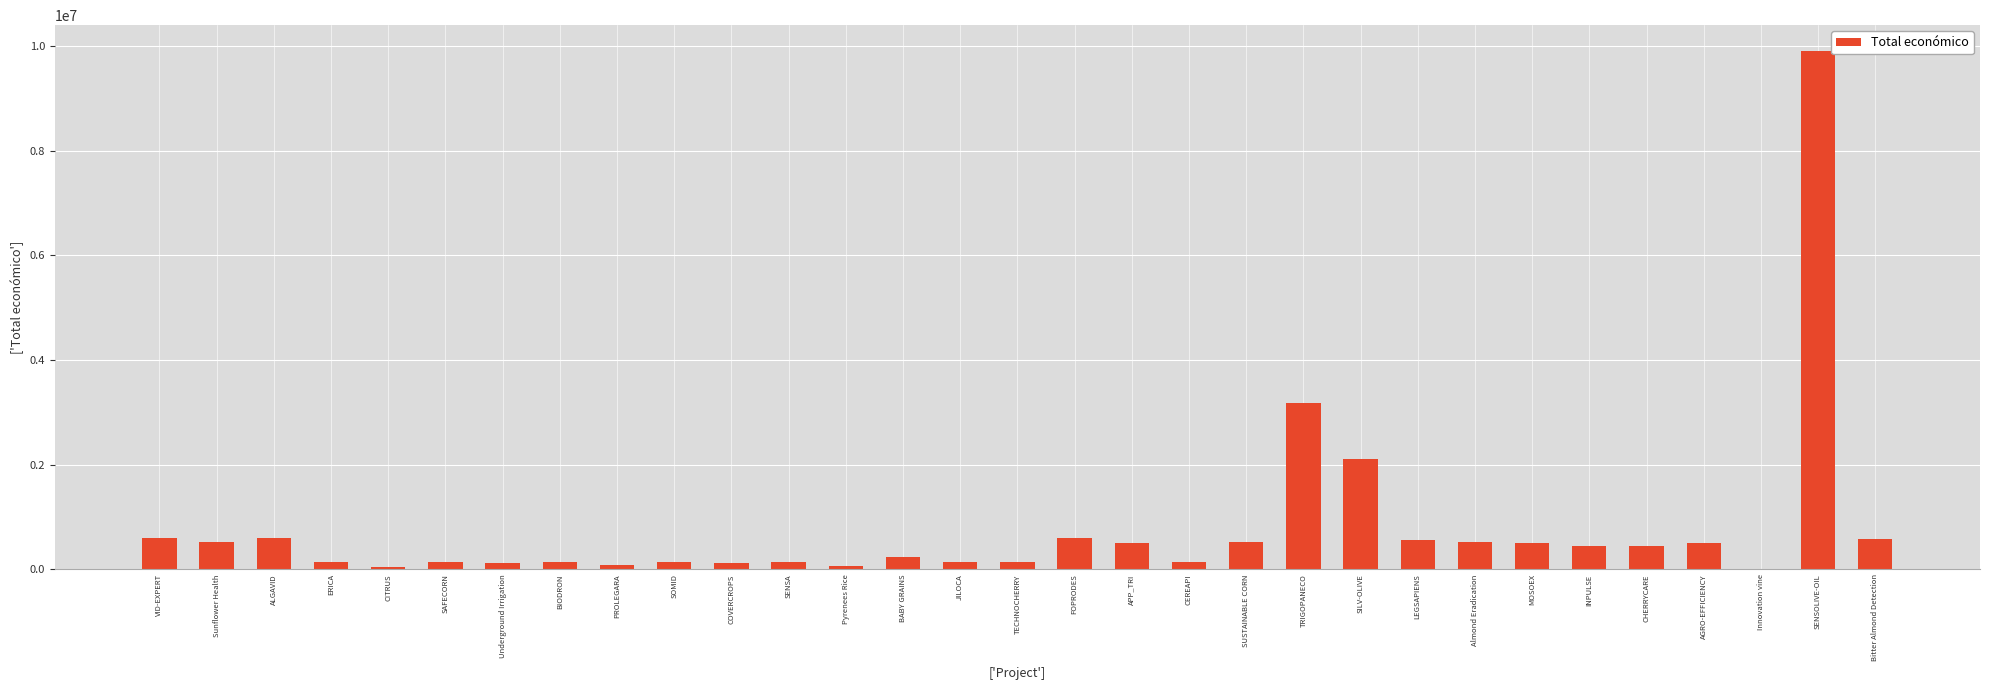

Approximately how many times larger is the value at SAFECORN compared to APP_TRI?

0.3